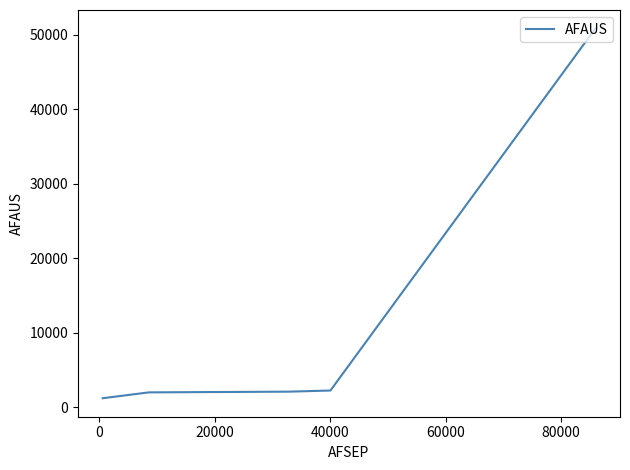

What is the sum of all values?

58388.1